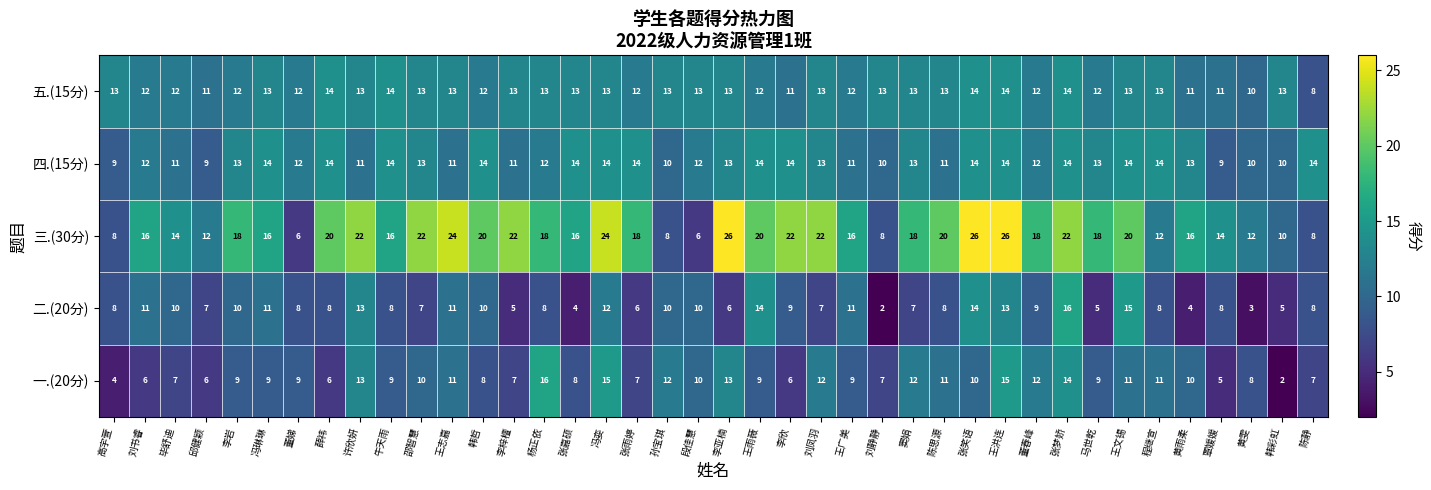

At which label does 五.(15分) reach its minimum?

陈静